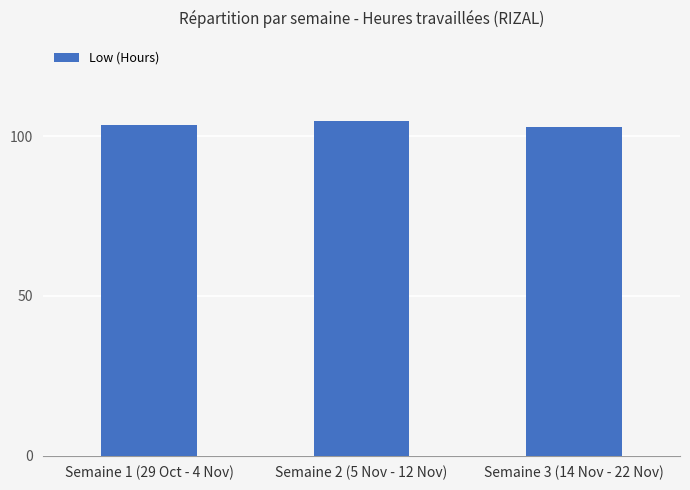

The chart shows a value of 41.3 at Semaine 1 (29 Oct - 4 Nov). True or false?

False